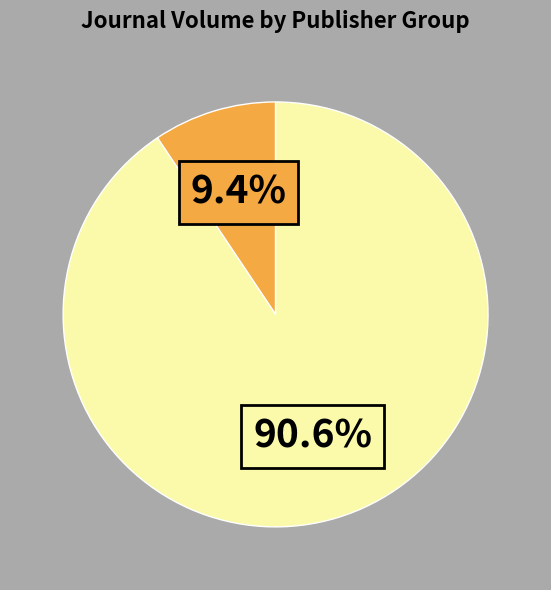

Is there a majority slice in this chart?

Yes